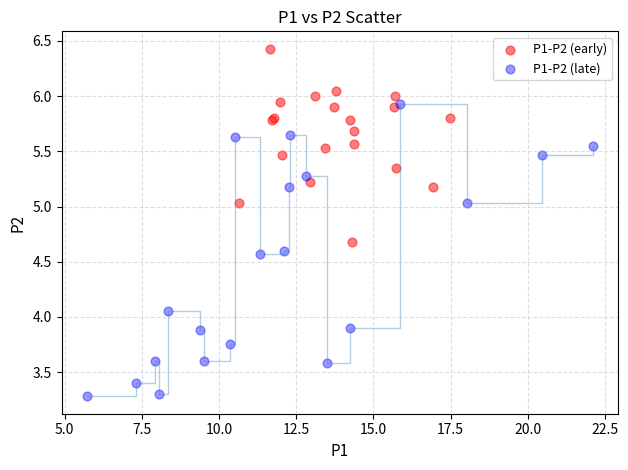

Which series has the largest Y range (max minus min)?

P1-P2 (late)